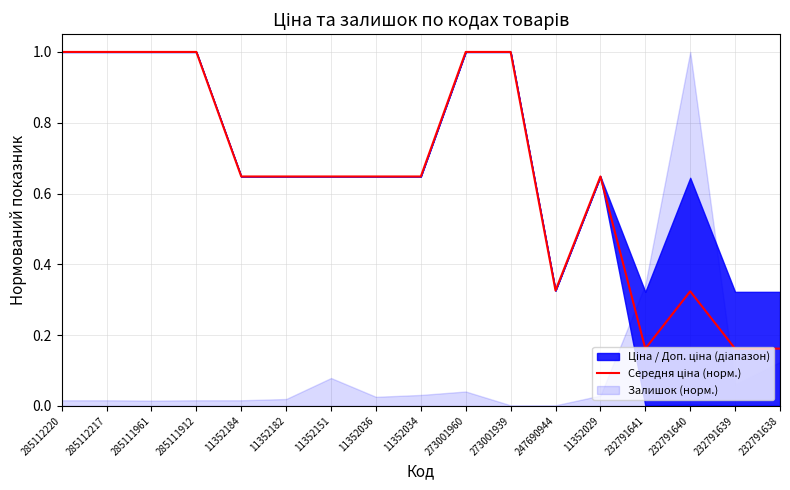

True or false: there are more than 1 points higher than both neighbors.

True